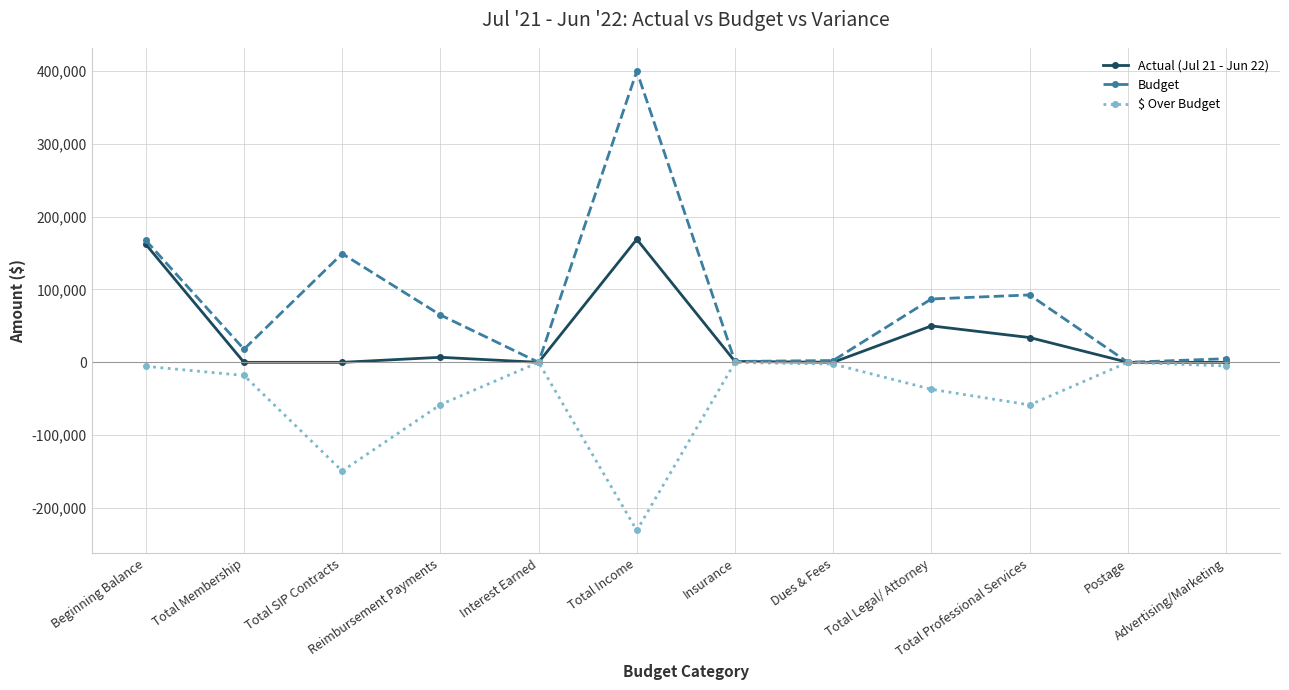

What is the value of the Budget point at the 10th from the left?

92500.0